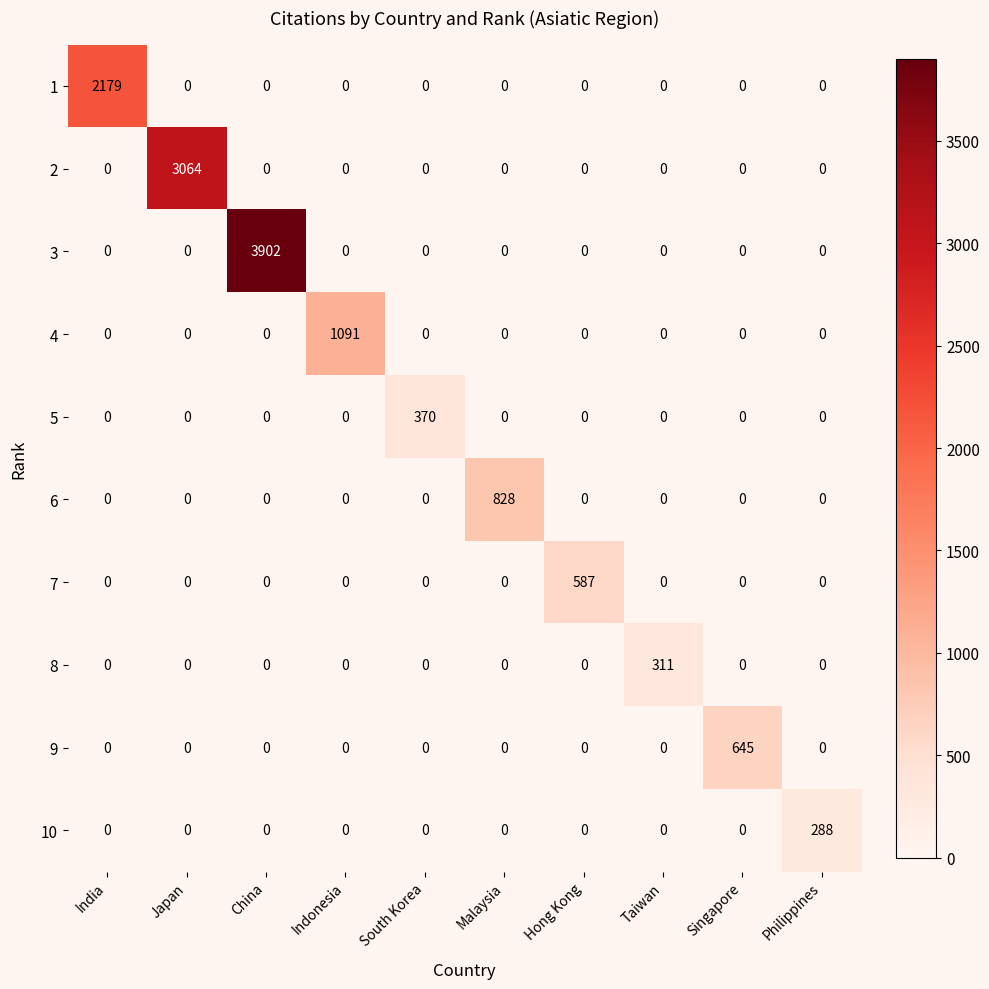

What is the difference between the 10 values at Malaysia and Philippines?

288